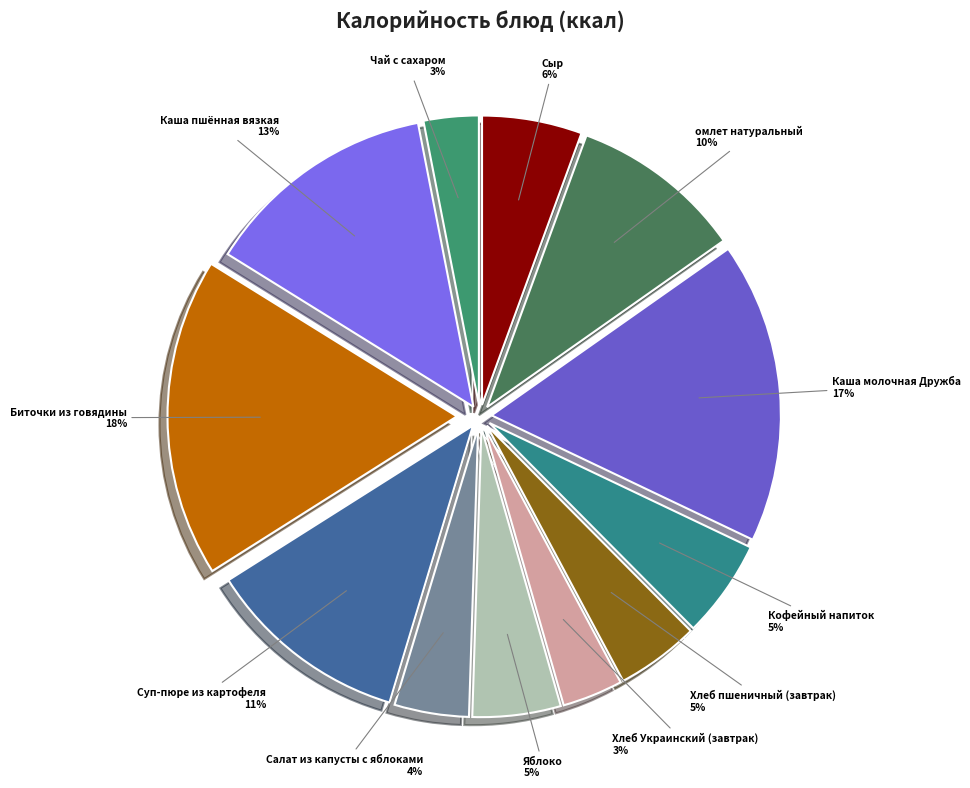

To the nearest percent, what is the combined percentage of Каша пшённая вязкая and Сыр?

19%